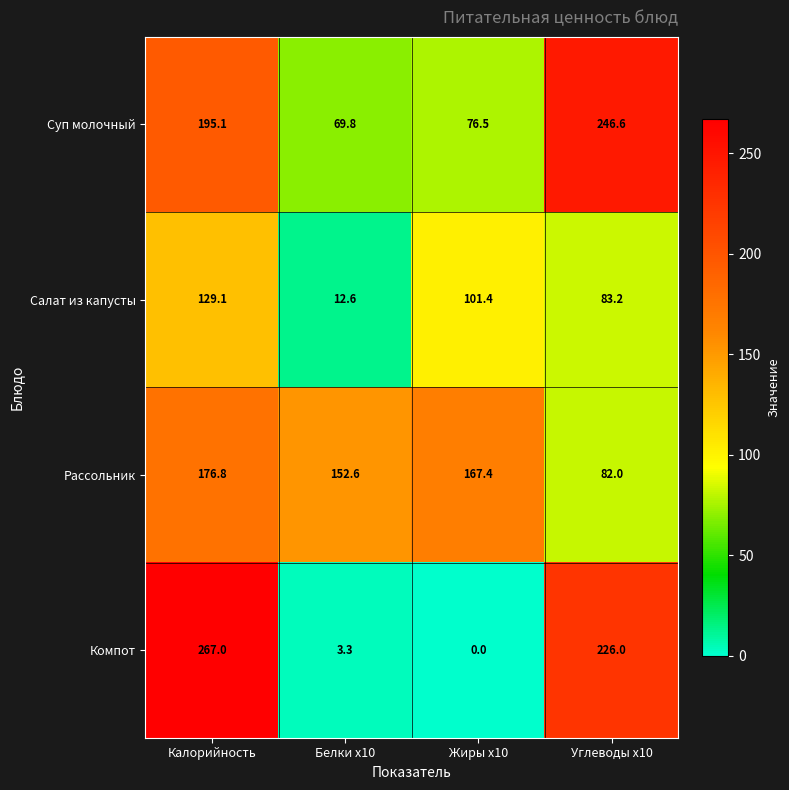

What is the difference between the Компот values at Калорийность and Жиры x10?

267.0